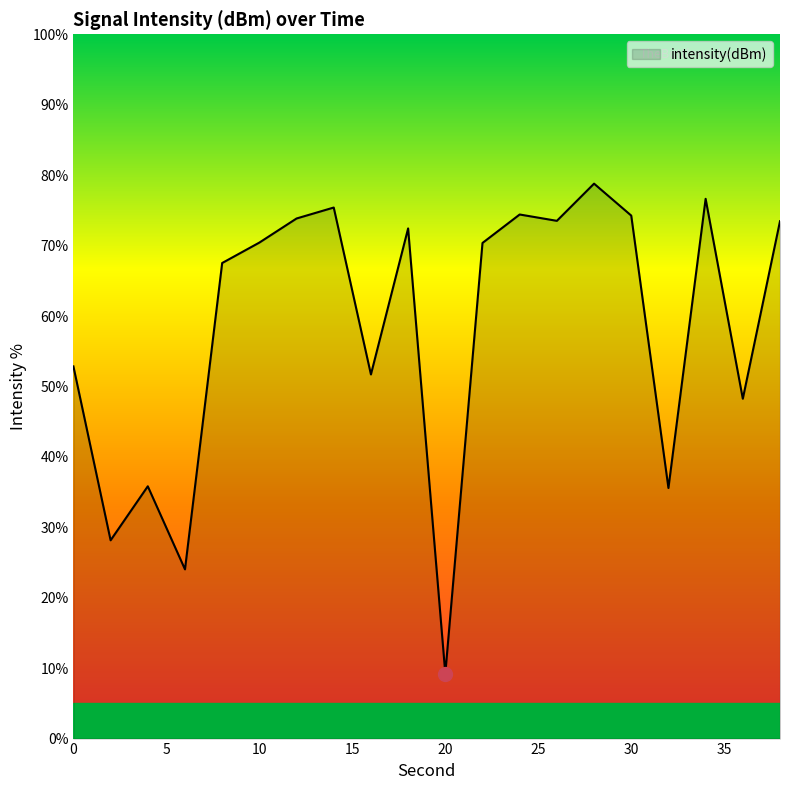

What is the difference between the maximum and minimum values?

69.6